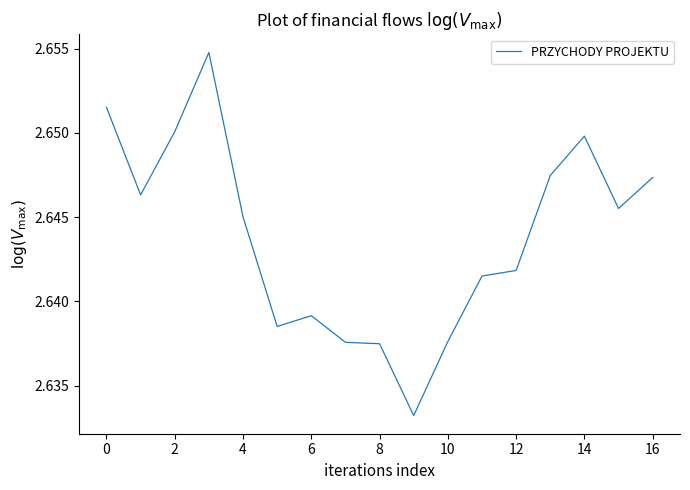

Count the values in the range 2 to 3.

17